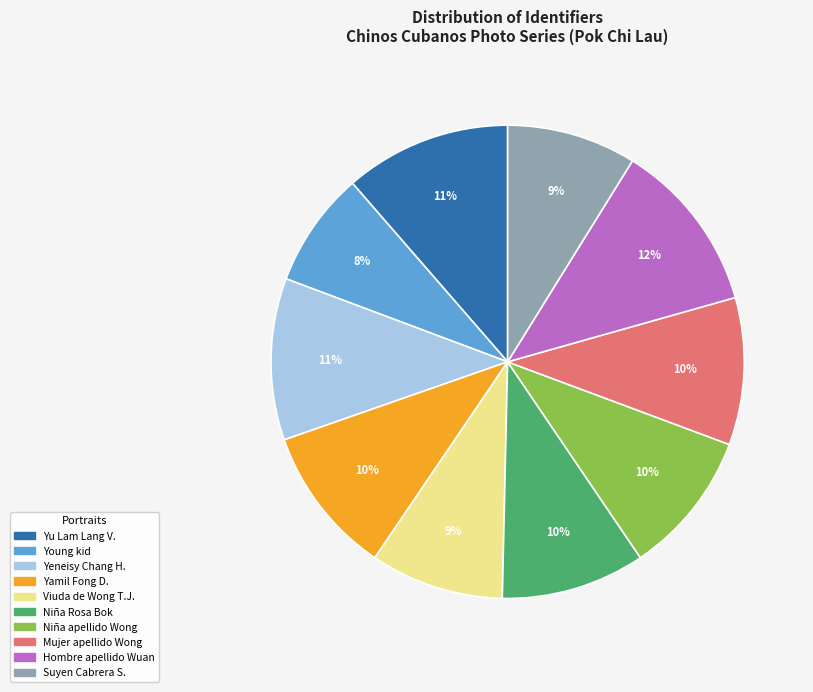

Is there a majority slice in this chart?

No